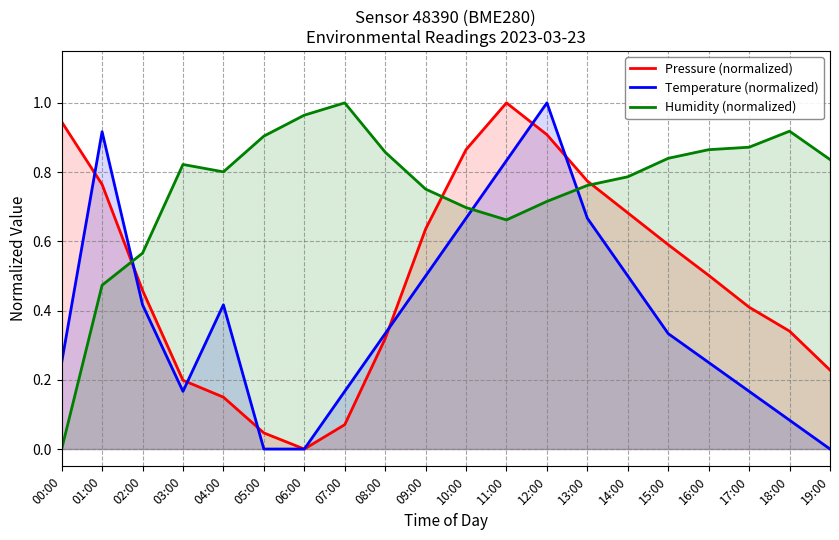

What is the difference between the maximum and second lowest values in the Pressure (normalized) series?

1.0